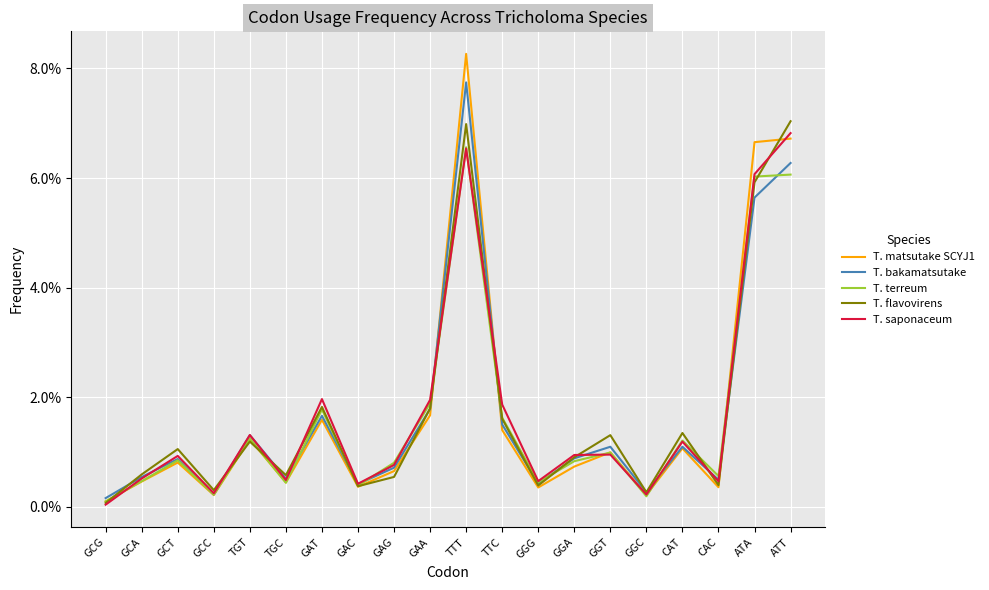

What are all the series names shown in the legend?

T. matsutake SCYJ1, T. bakamatsutake, T. terreum, T. flavovirens, T. saponaceum